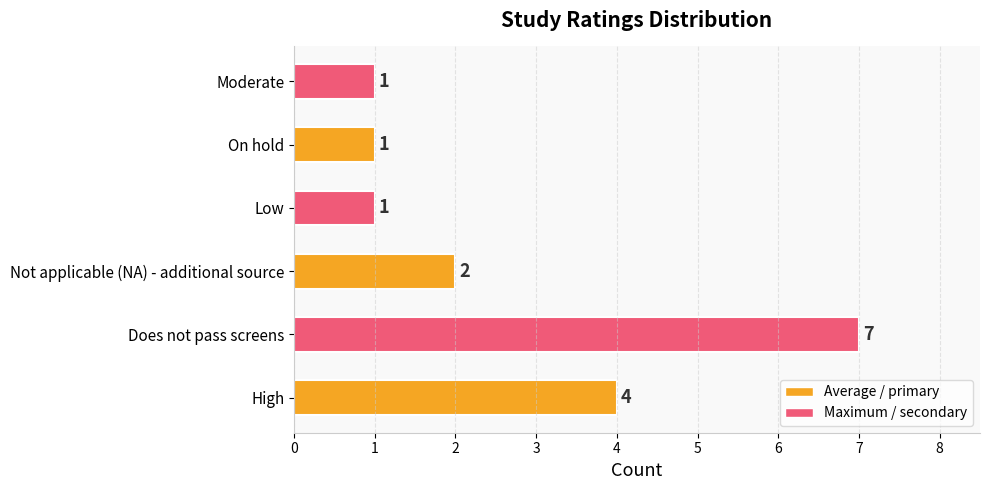

How many values are between 1 and 4?

5